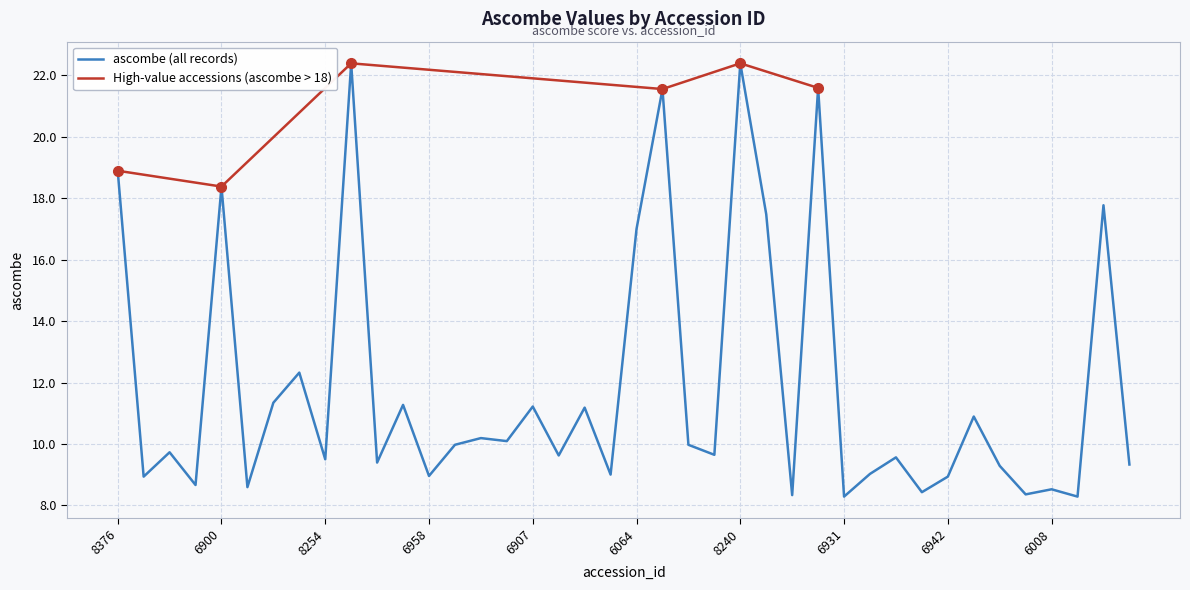

Rank the categories by value from highest to lowest.

8249, 8240, 8242, 6074, 8376, 6900, 6009, 6918, 6064, 6914, 6971, 6957, 6907, 8424, 8243, 8235, 6908, 6916, 6904, 6929, 6966, 8374, 7521, 8254, 6922, 8411, 6932, 8265, 6910, 6958, 6903, 6942, 6961, 6899, 6008, 6944, 6978, 6930, 6931, 6923